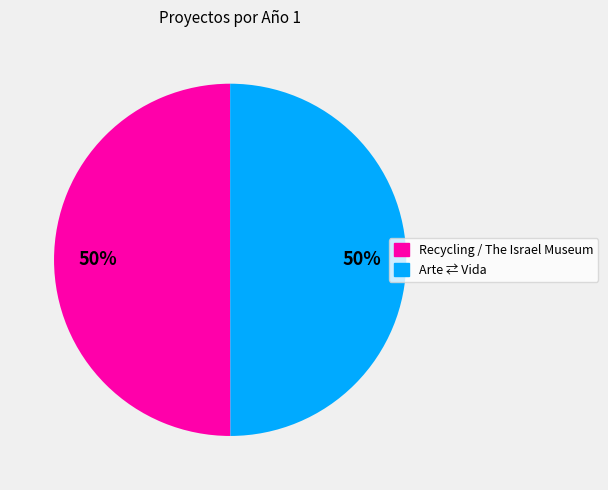

Is the sum of Recycling / The Israel Museum and Arte ⇄ Vida greater than half?

Yes